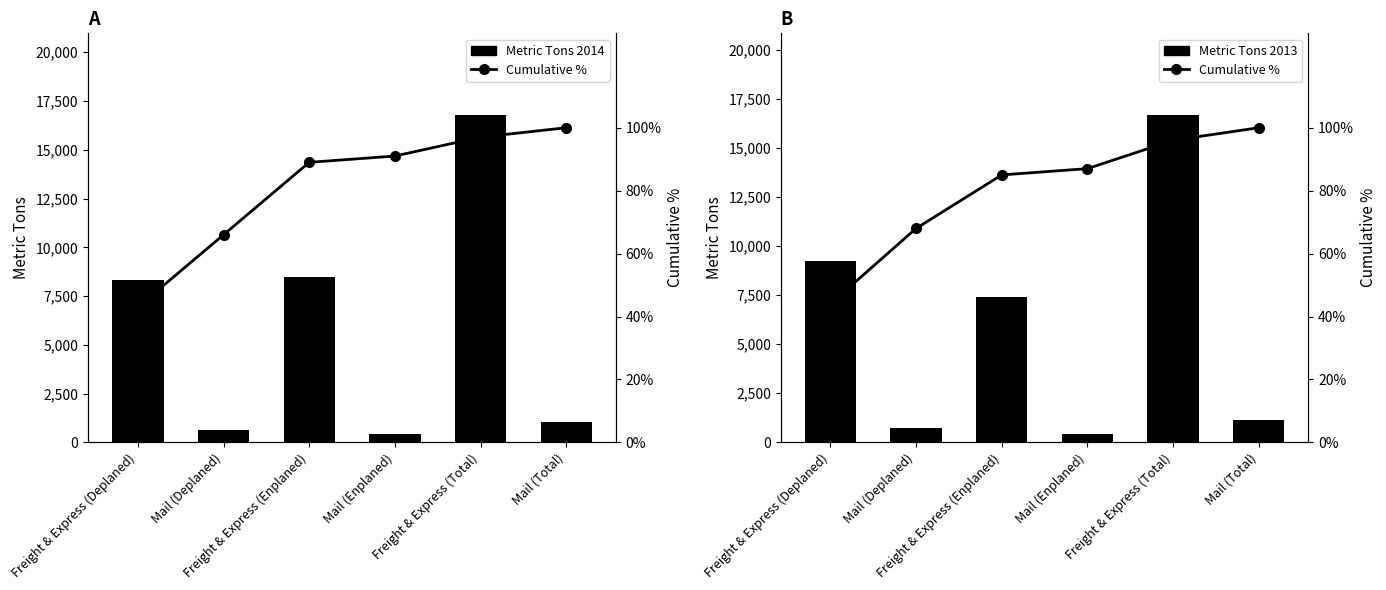

What is the value of the Metric Tons 2014 bar at the 5th from the left?

16777.8